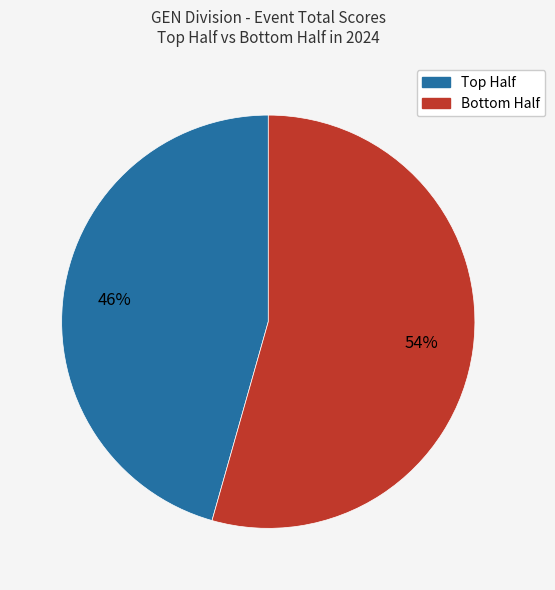

To the nearest percent, what is the average slice percentage?

50%